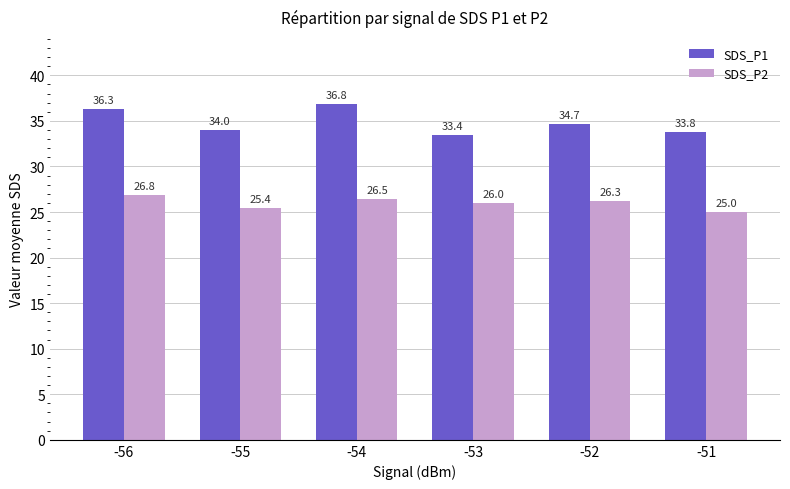

How many bars are there in total?

12